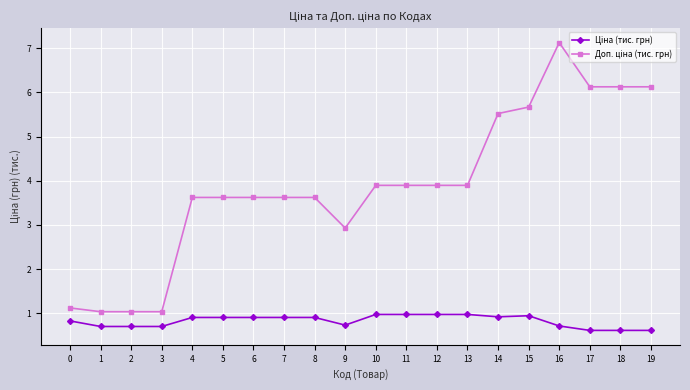

What is the maximum value shown in the chart?

7.1